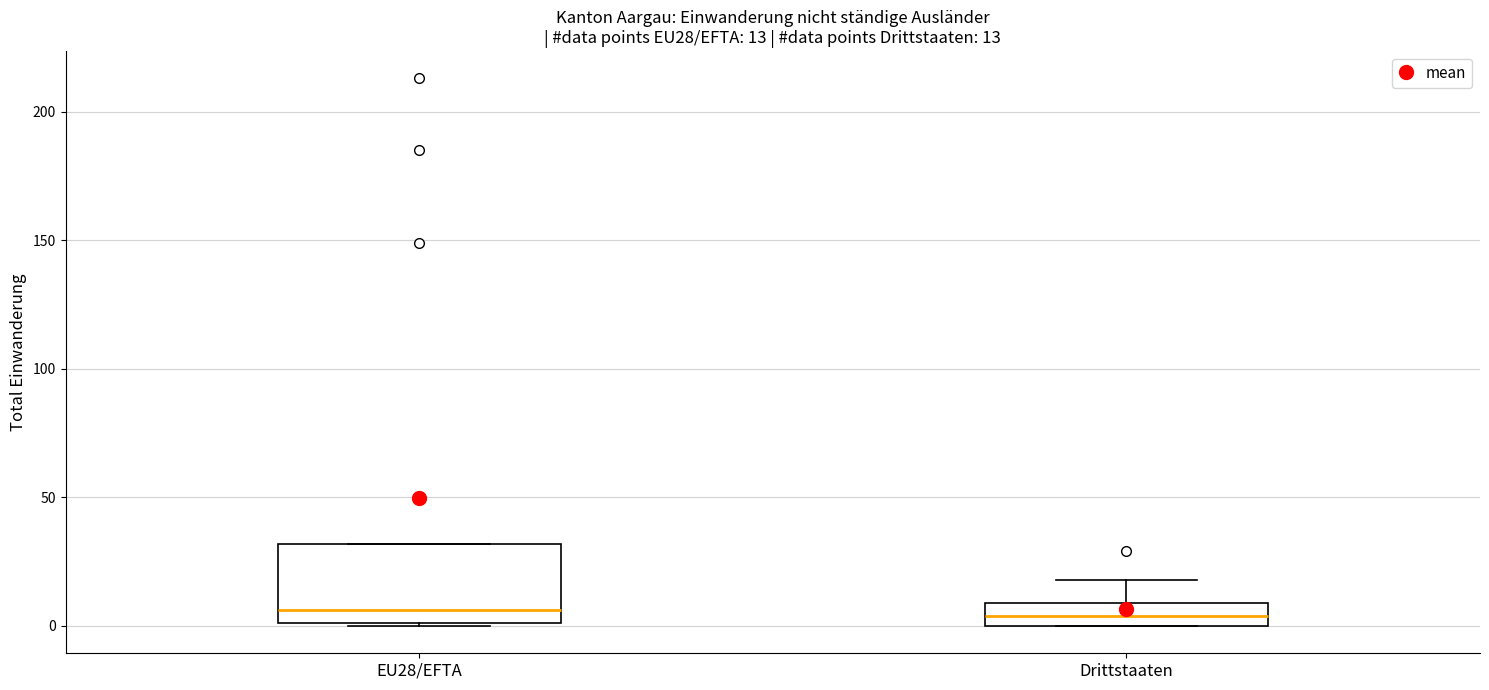

Comparing the boxes themselves (not the whiskers), which one is the tallest?

EU28/EFTA